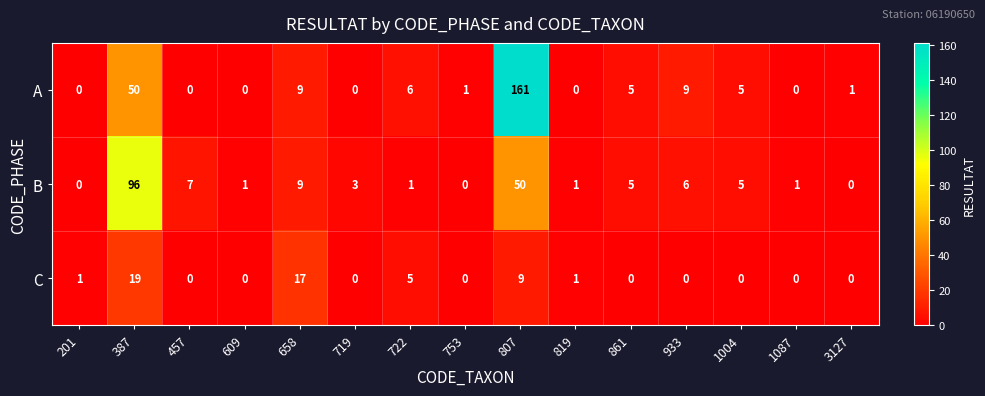

At which category is the sum across all series the highest?

807